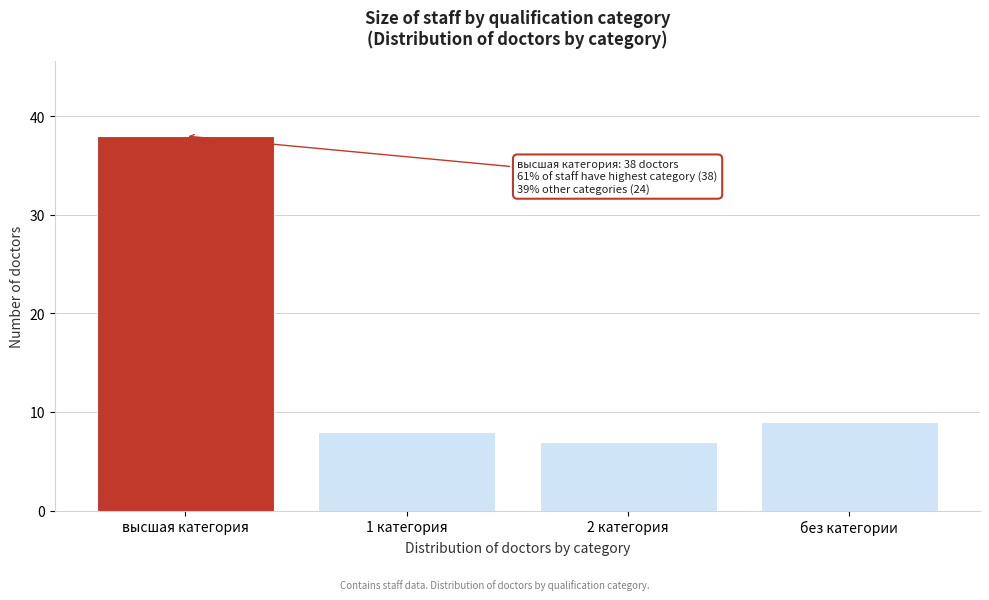

Reading left to right, what are all the values shown in this chart?

38	8	7	9